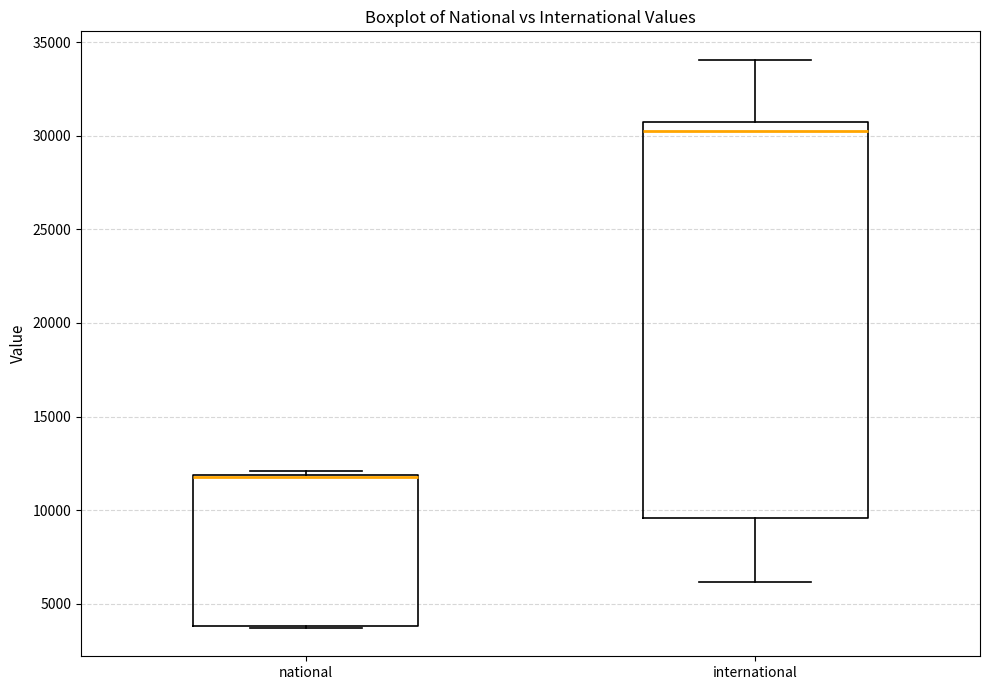

Reading left to right, transcribe this box plot: for each box, give where its median line is, the range the box spans, and where its two whiskers end, as read against the y-axis. The values are not printed on the chart, so give them approximately, as read against the axis.

national: median 11500 (drawn on the box's upper edge), box 4000 to 12000, whiskers 3500 to 12000 (just above the box's upper edge)
international: median 30000, box 9500 to 30500, whiskers 6000 to 34000